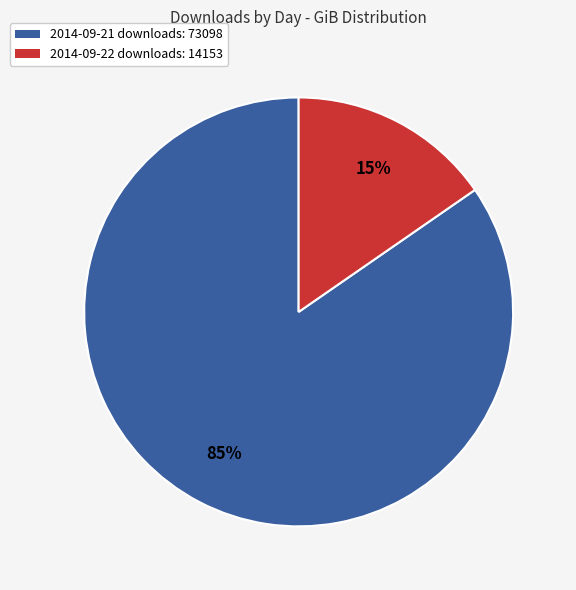

How many slices are in this pie chart?

2